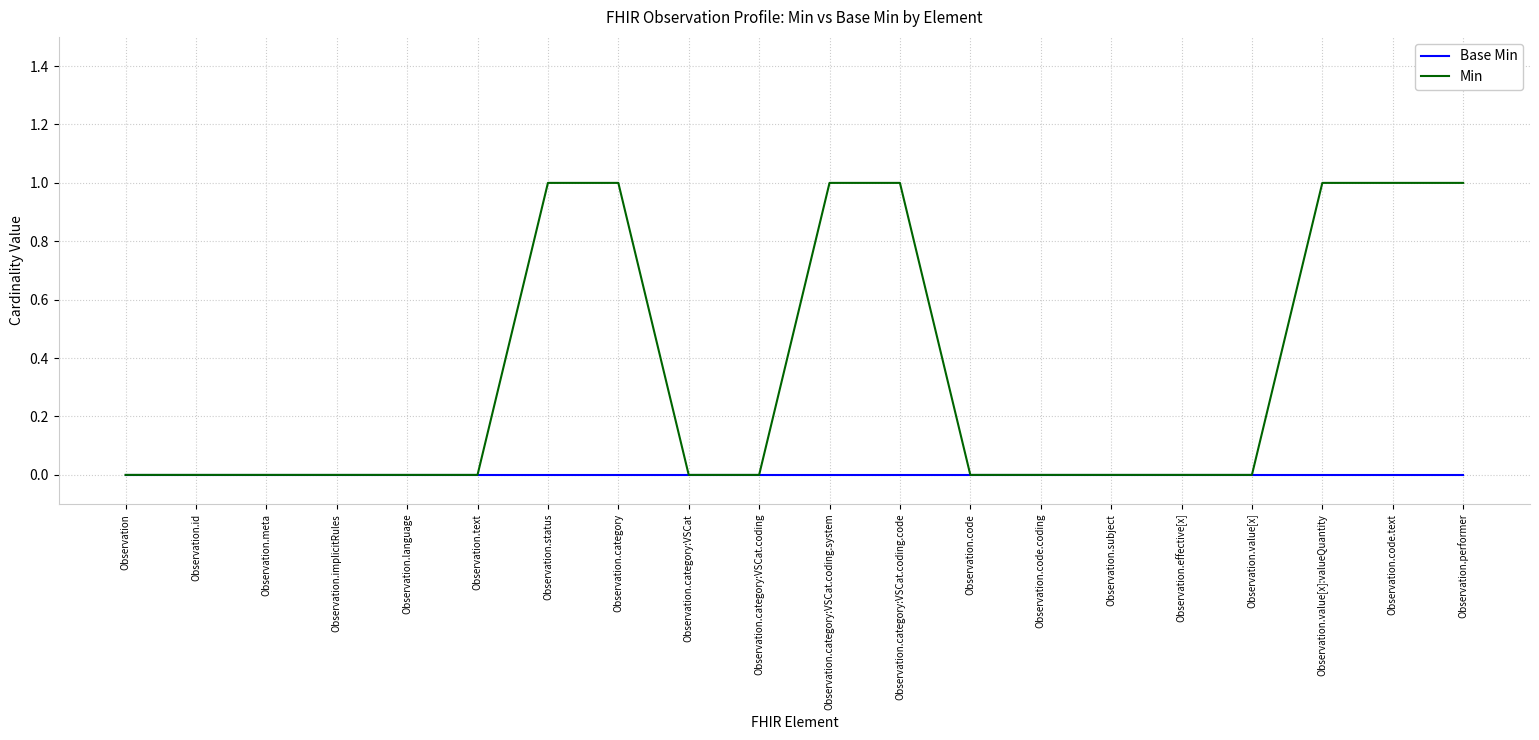

The value of Min at Observation.category:VSCat.coding.system is 2. True or false?

False